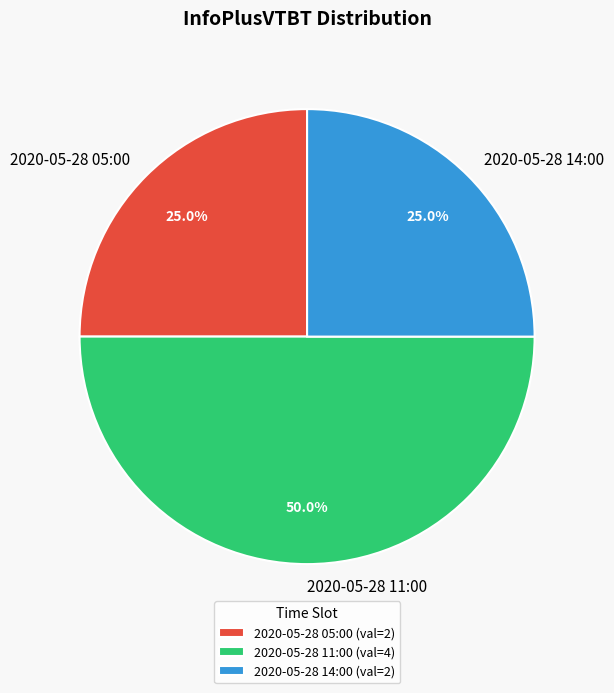

Is 2020-05-28 05:00 the majority of the pie?

No